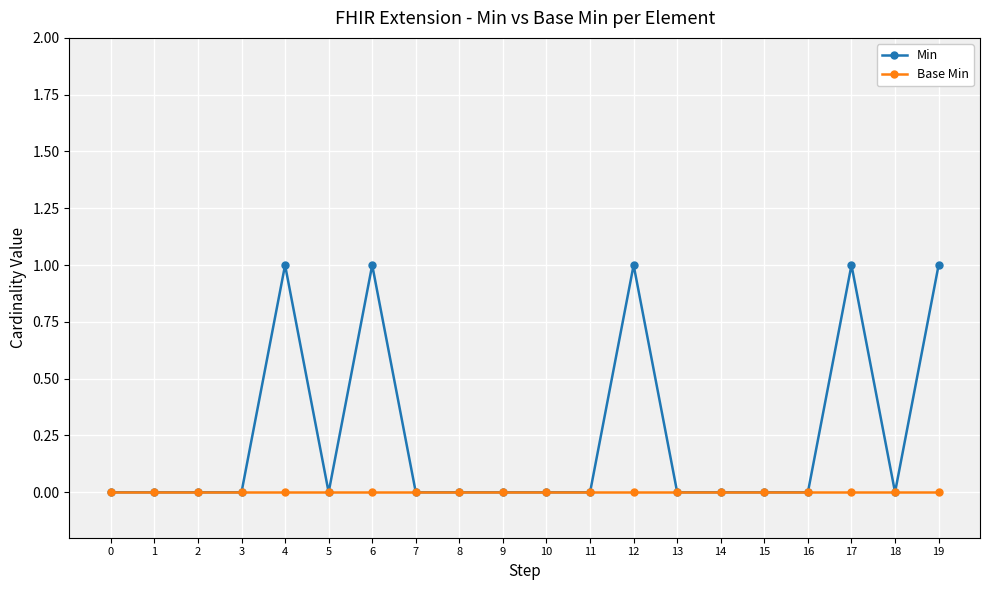

Which series has the widest spread of values?

Min